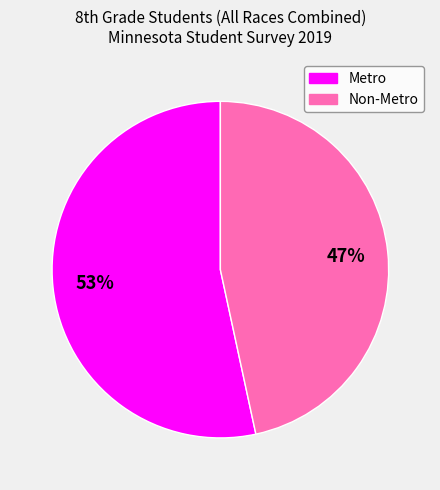

Does Non-Metro account for over 50% of the chart?

No